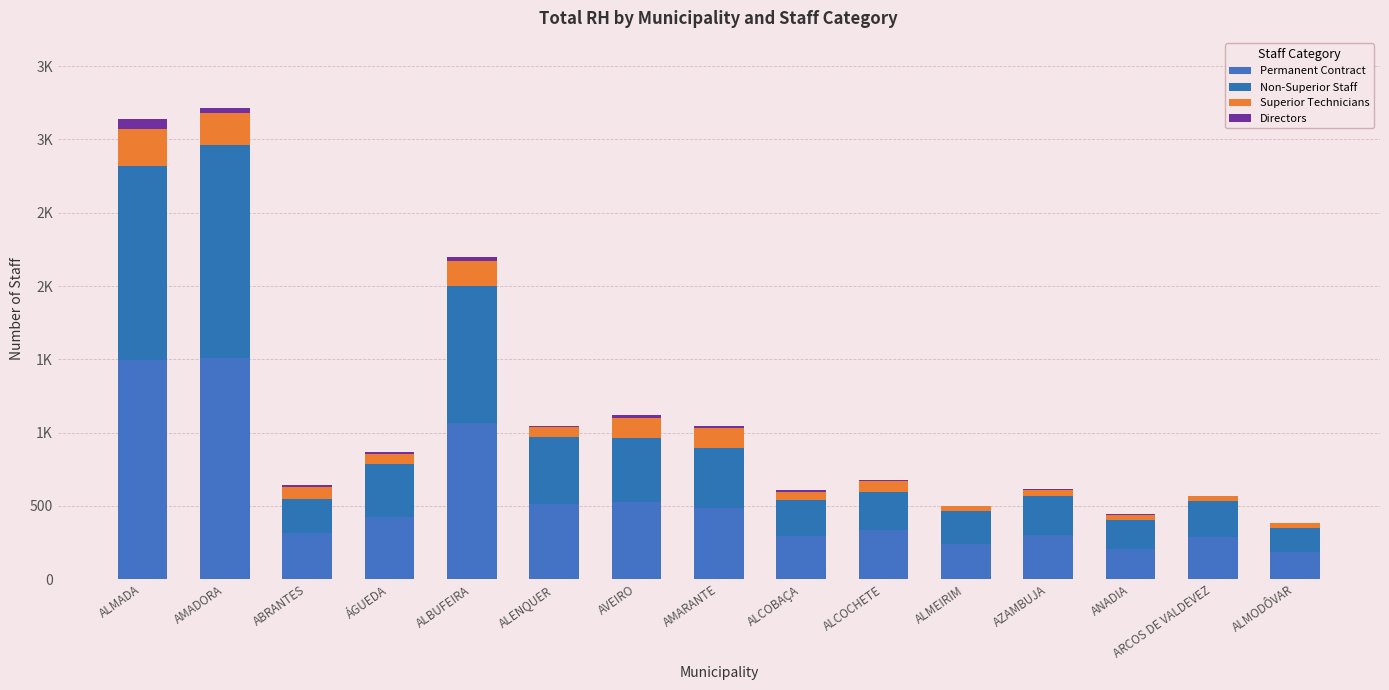

Where is Superior Technicians nearest to the value 143?

AVEIRO